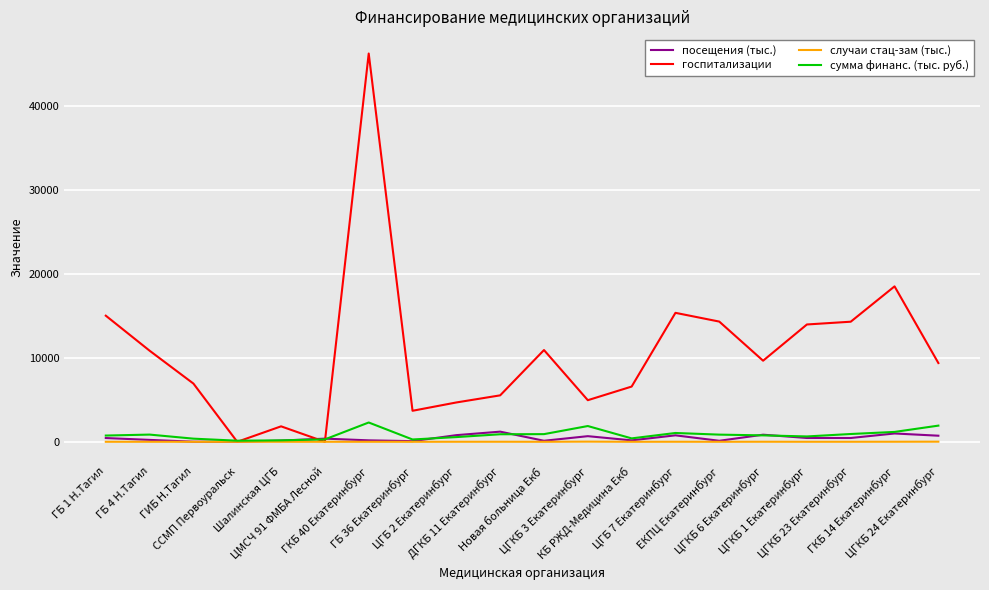

What is the maximum value for посещения (тыс.)?

1210.4